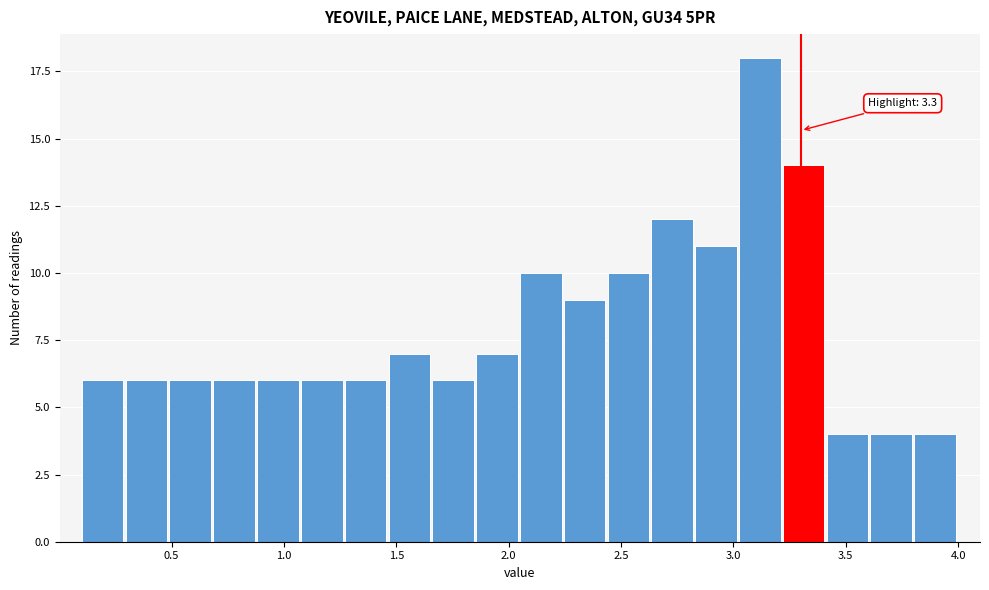

Read against the x-axis, roughly where is the centre of the tallest bar?

3.10